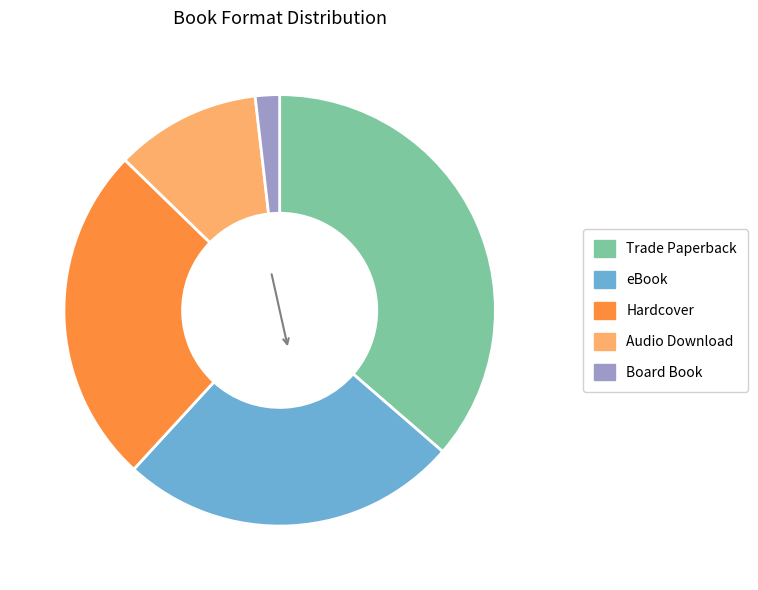

Is there any slice that represents more than half of the pie?

No